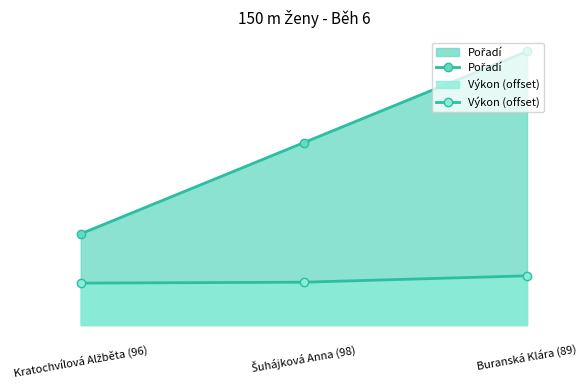

The Výkon (offset) series shows 0.5 at Buranská Klára (89). True or false?

True